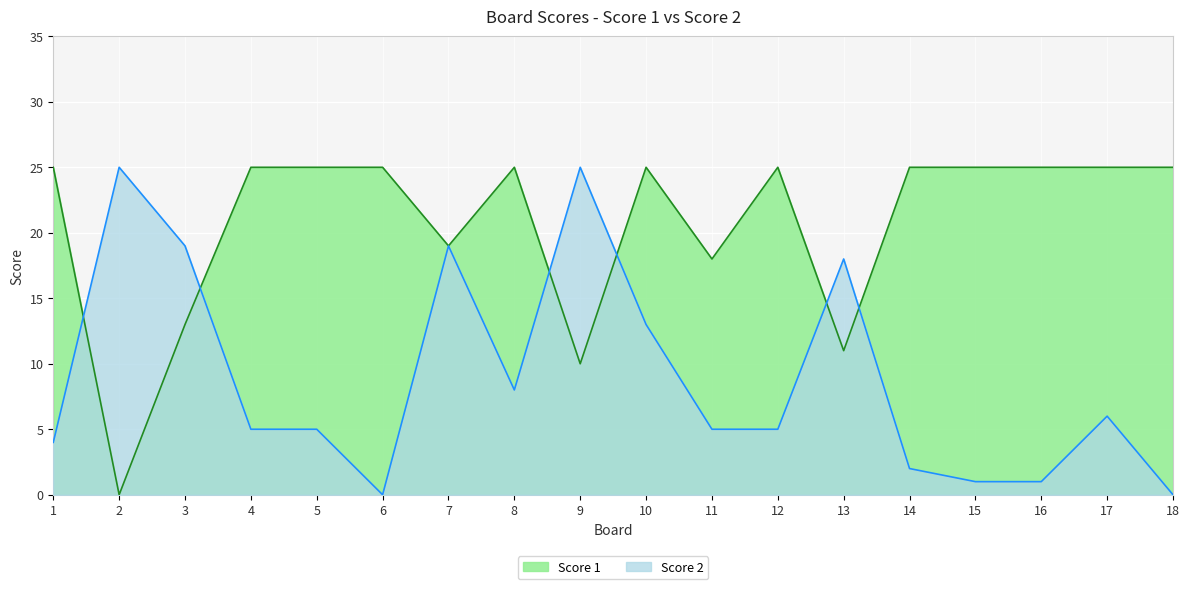

The value of Score 1 at 2 is -17. True or false?

False